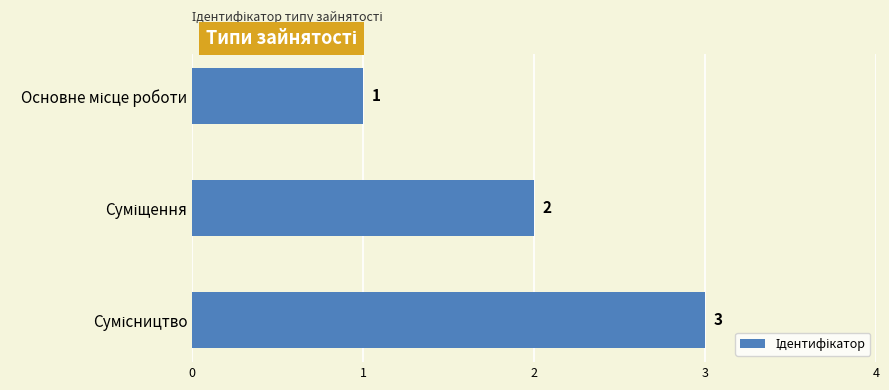

What is the sum of all values?

6